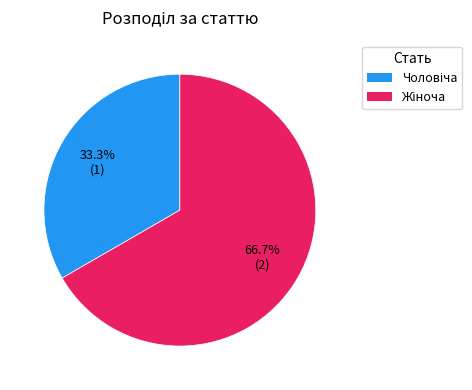

Is there a majority slice in this chart?

Yes